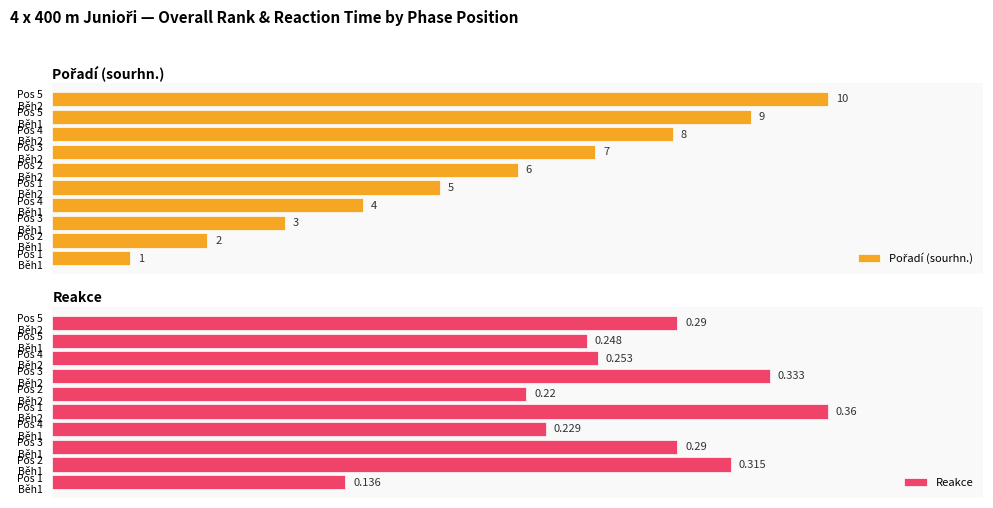

At which label does Pořadí (sourhn.) first exceed 6?

6